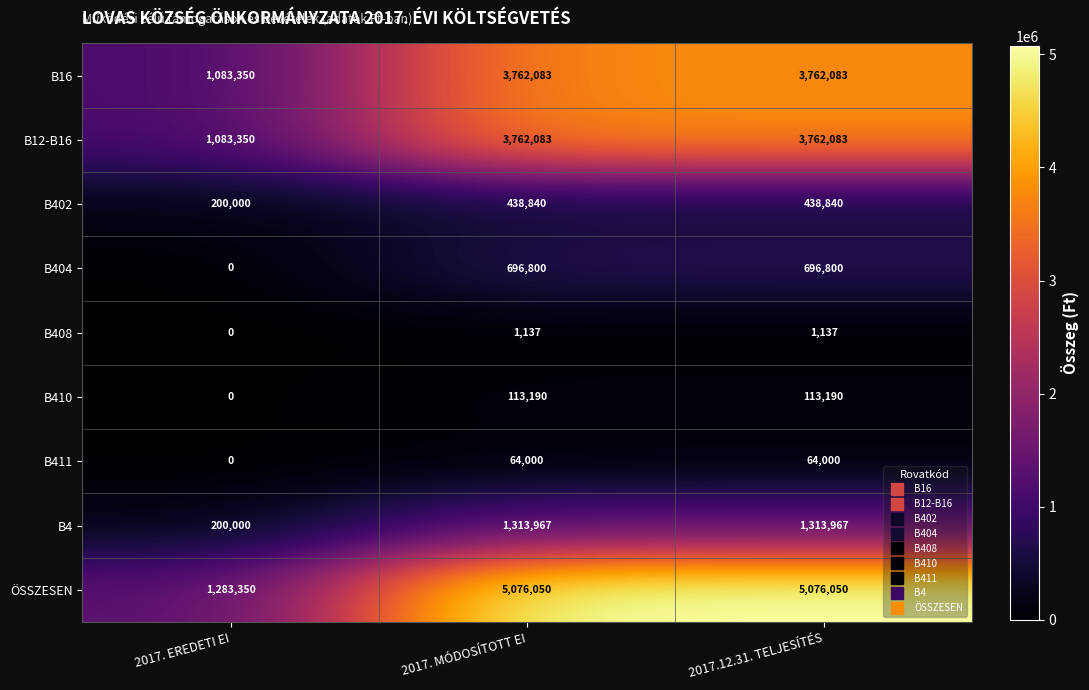

Which series has the largest total across all categories?

ÖSSZESEN